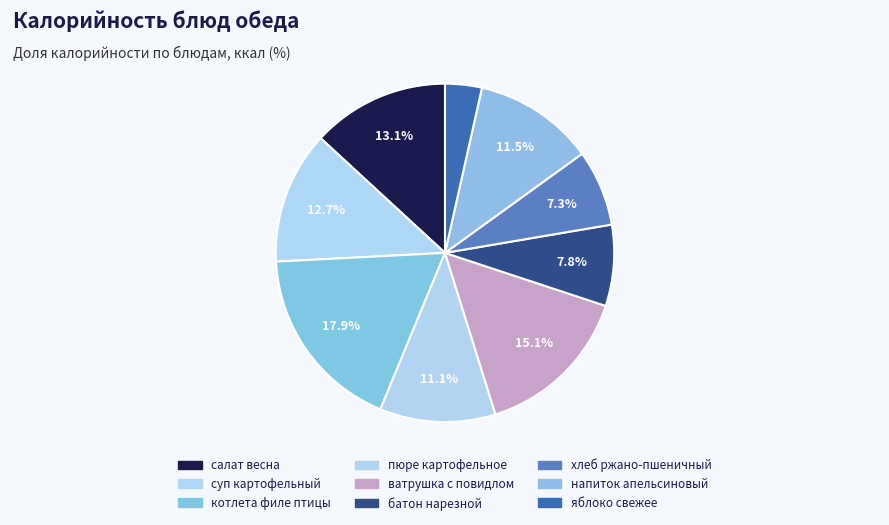

How many slices are in this pie chart?

9